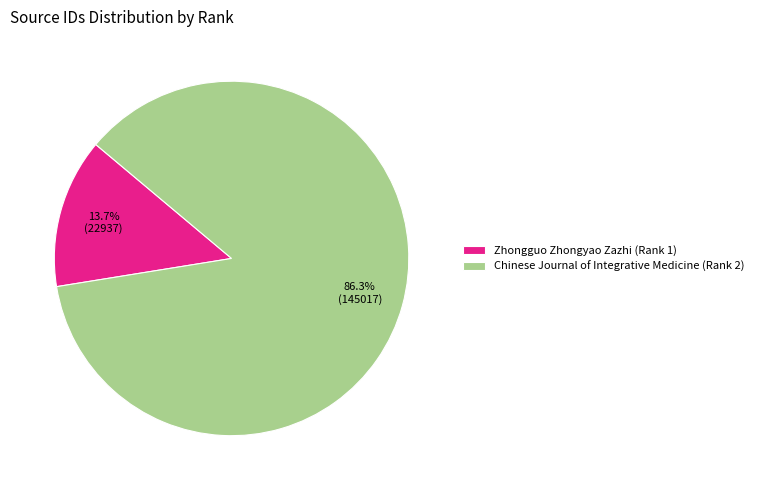

What percentage is the Zhongguo Zhongyao Zazhi (Rank 1) slice, to the nearest percent?

14%